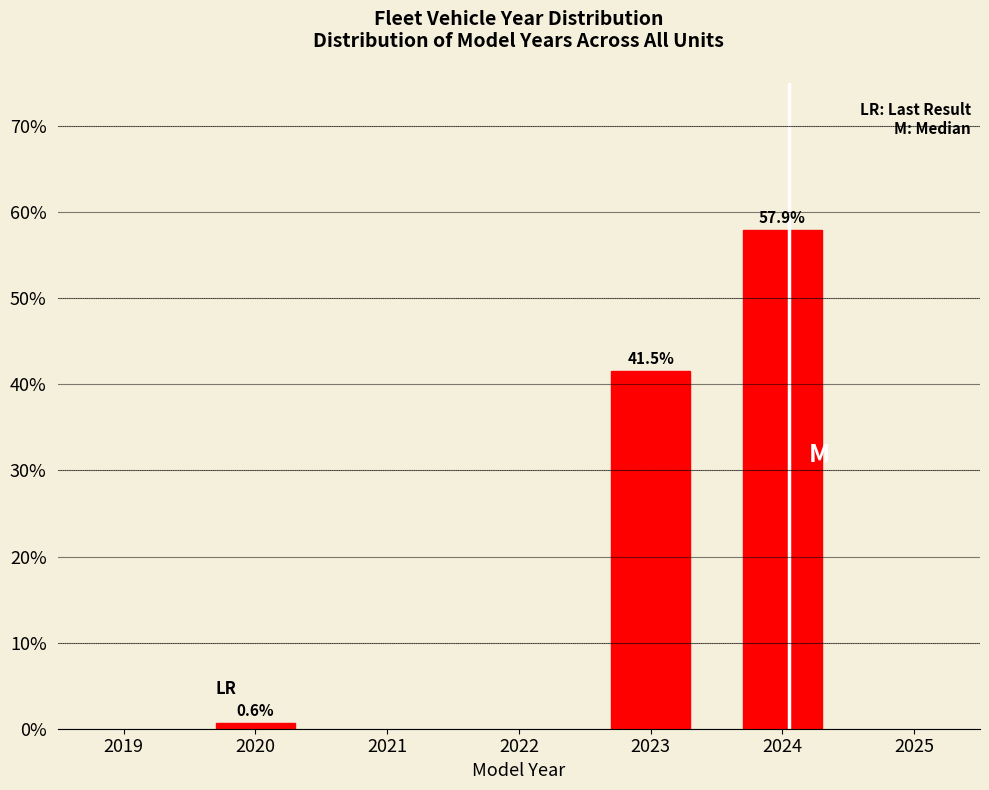

Reading right to left, transcribe all the data shown in this chart.

57.9	41.5	0.6